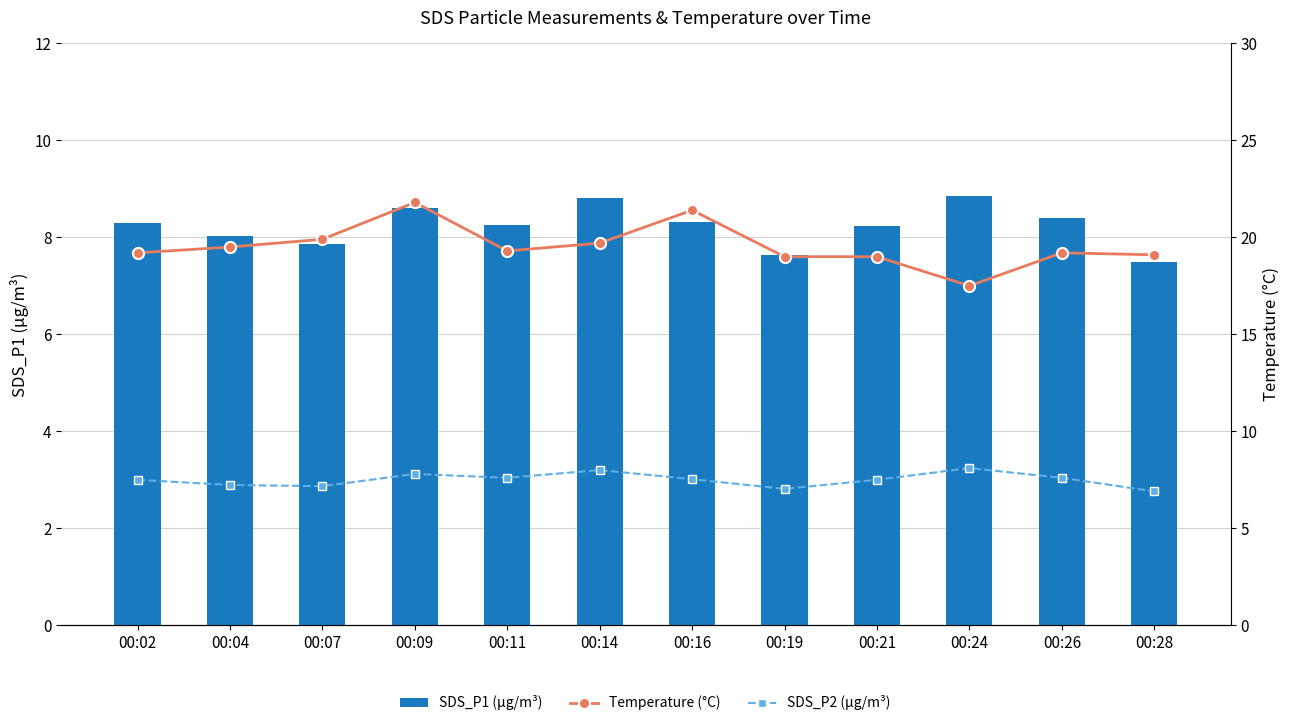

Which series changed the most between 00:09 and 00:24?

Temperature (°C)